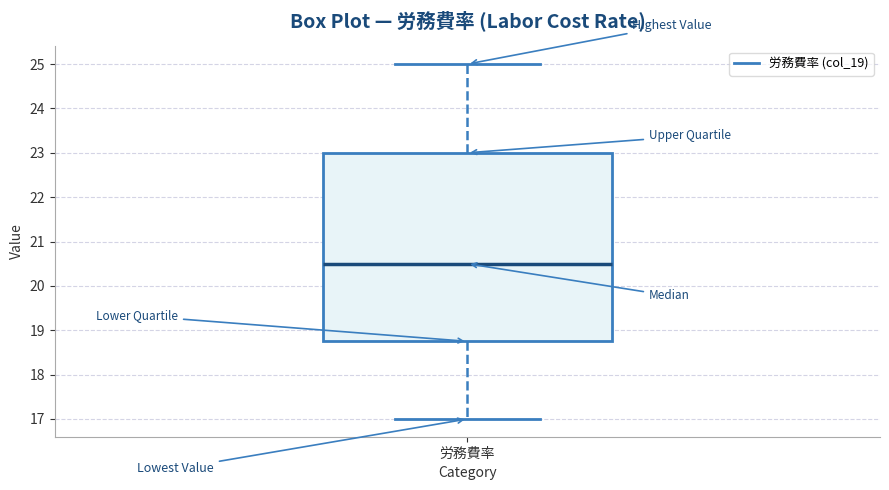

Where does the median line of the box for 労務費率 sit on the y-axis? The values are not printed on the chart, so give them approximately, as read against the axis.

20.5